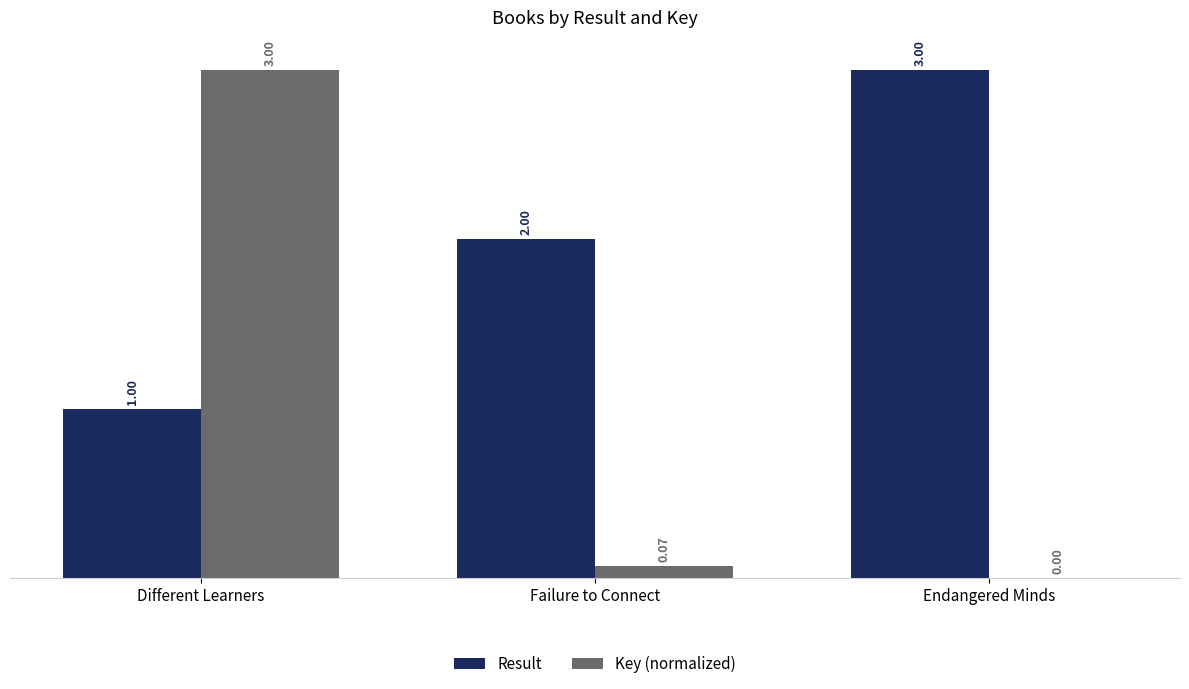

At which category is the sum across all series the highest?

Different Learners